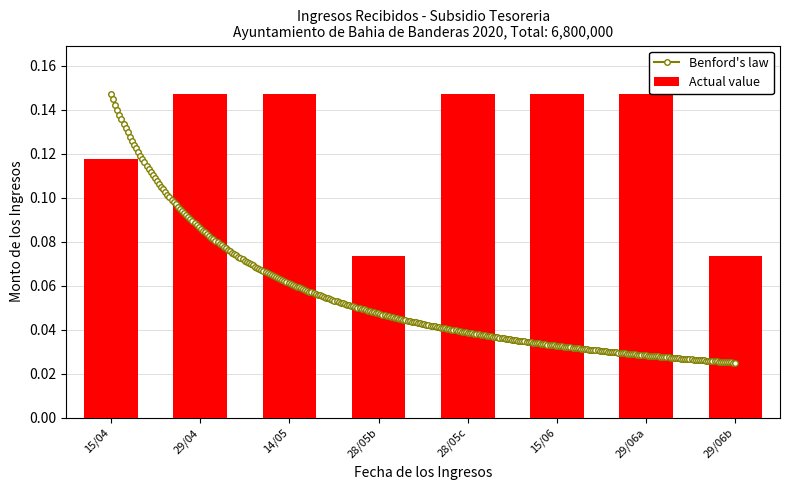

Count the Actual value values in the range 0 to 1.

8